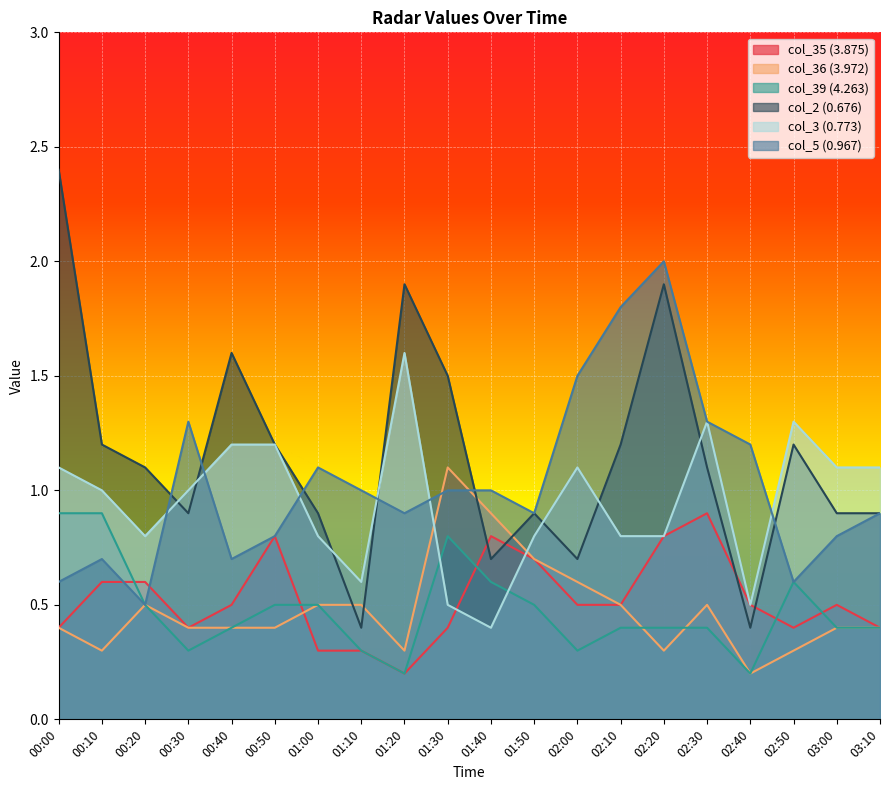

What is the difference between the maximum and minimum values in the col_36 (3.972) series?

0.9